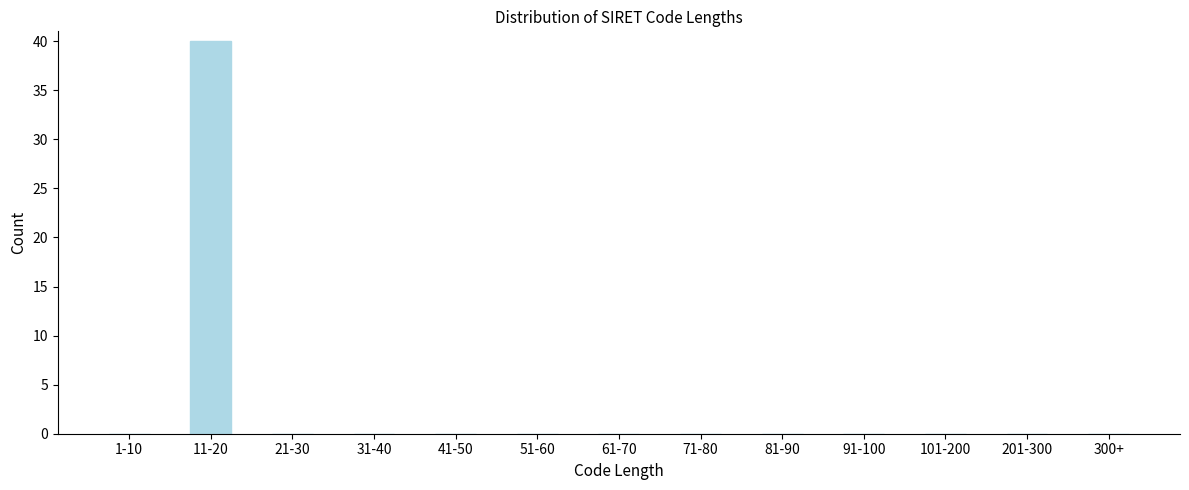

Reading right to left, extract all data points from this chart.

300+=0	201-300=0	101-200=0	91-100=0	81-90=0	71-80=0	61-70=0	51-60=0	41-50=0	31-40=0	21-30=0	11-20=40	1-10=0